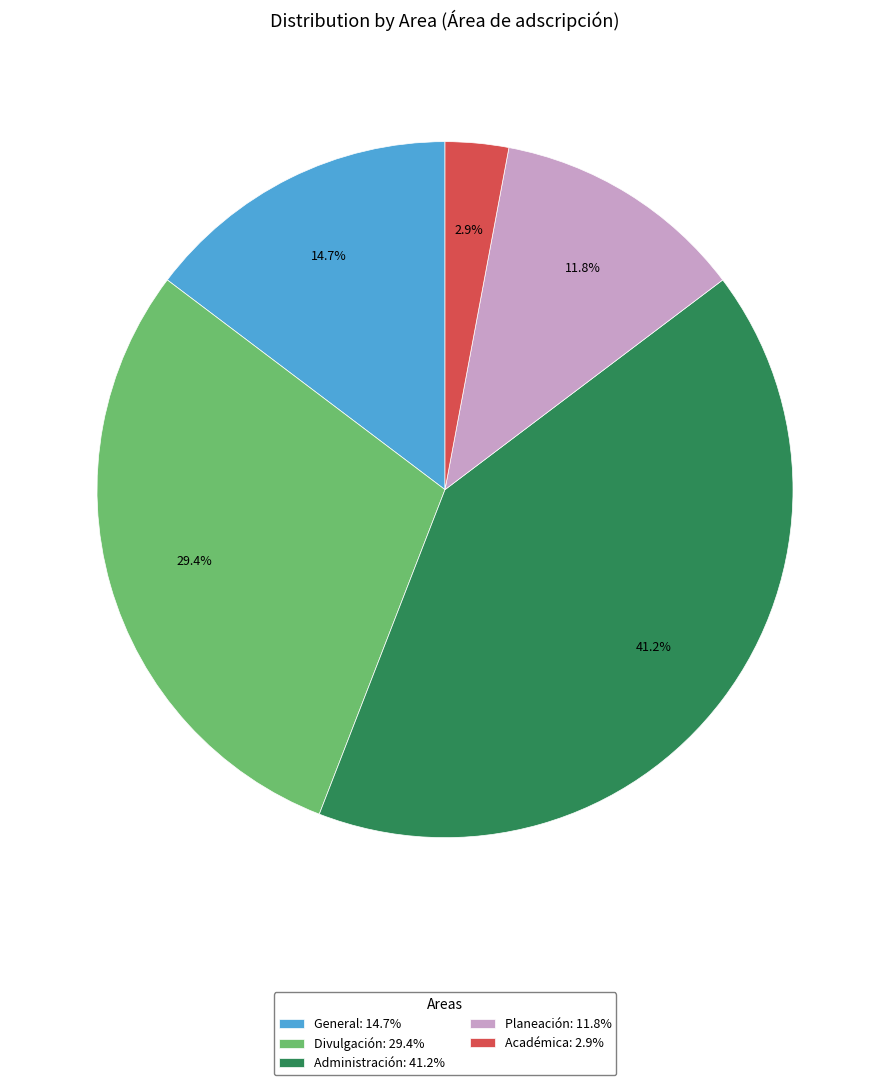

How many slices are in this pie chart?

5